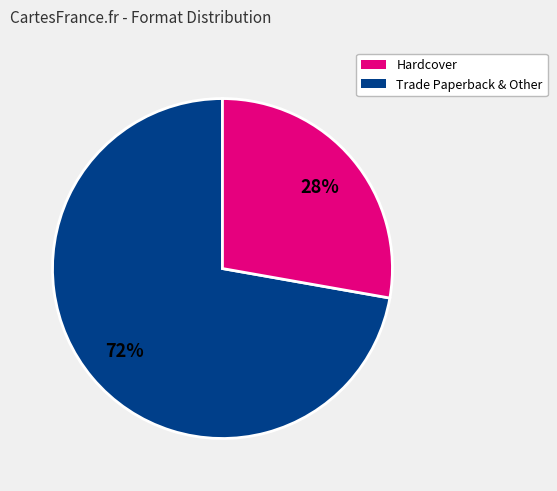

Is there a majority slice in this chart?

Yes